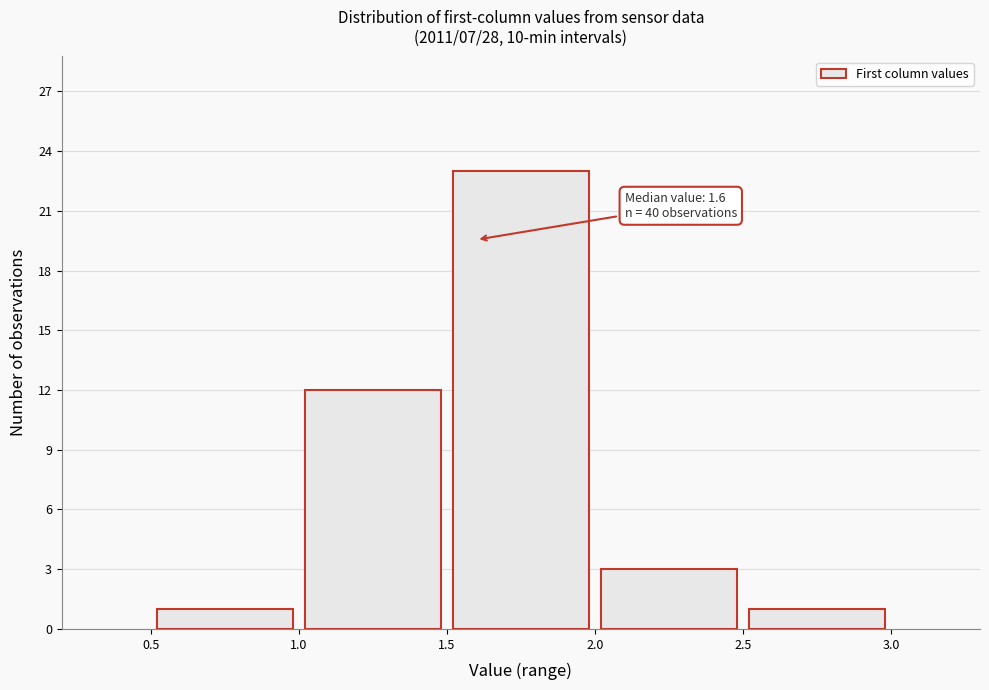

Over which range of the x-axis is the bar tallest?

1.5 to 2.0